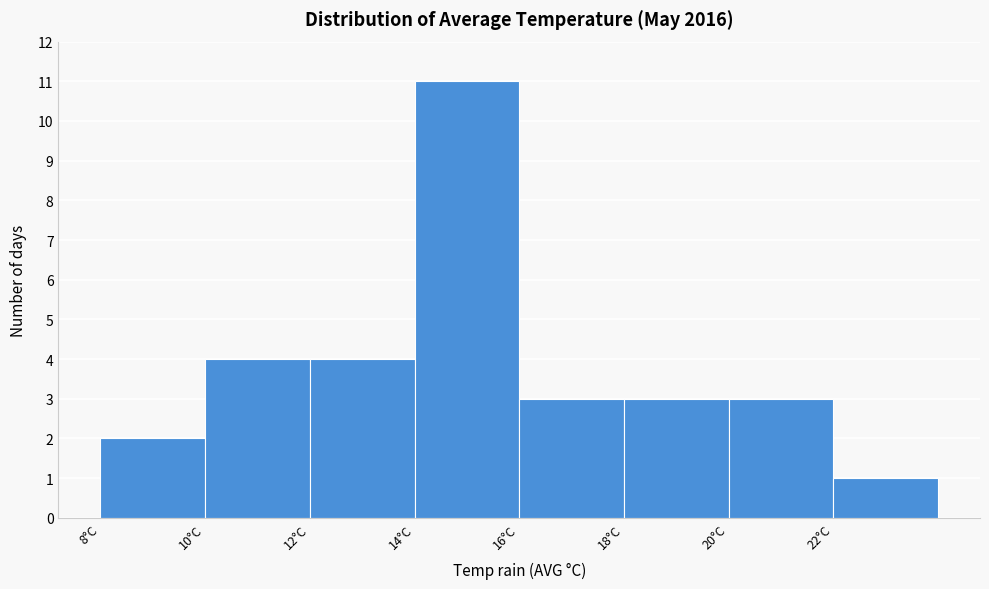

Which range on the x-axis has the tallest bar?

14 to 16